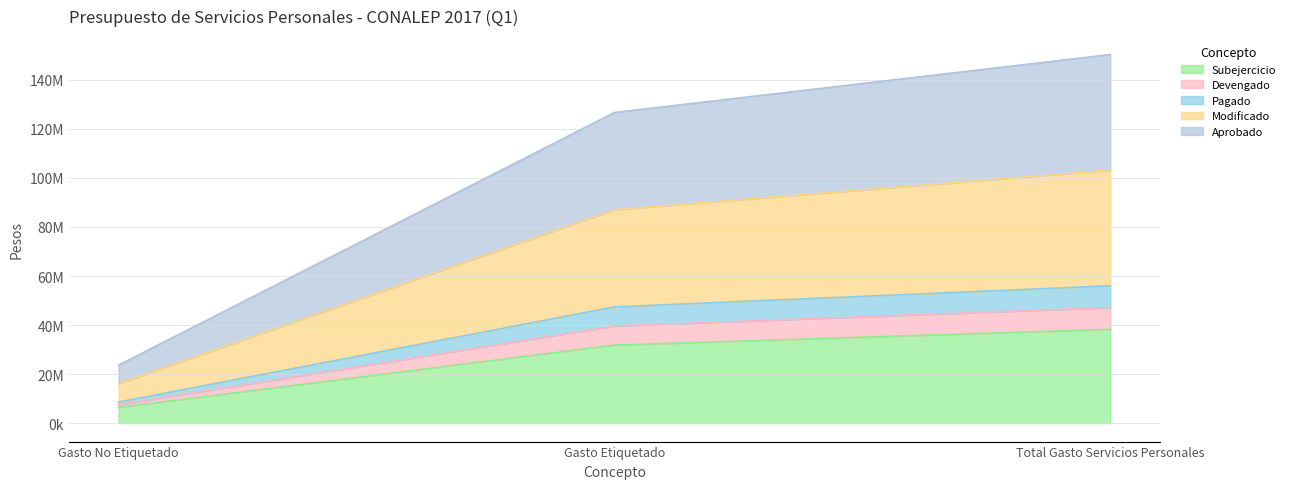

True or false: Pagado has a value of 27641505 at Gasto No Etiquetado.

False